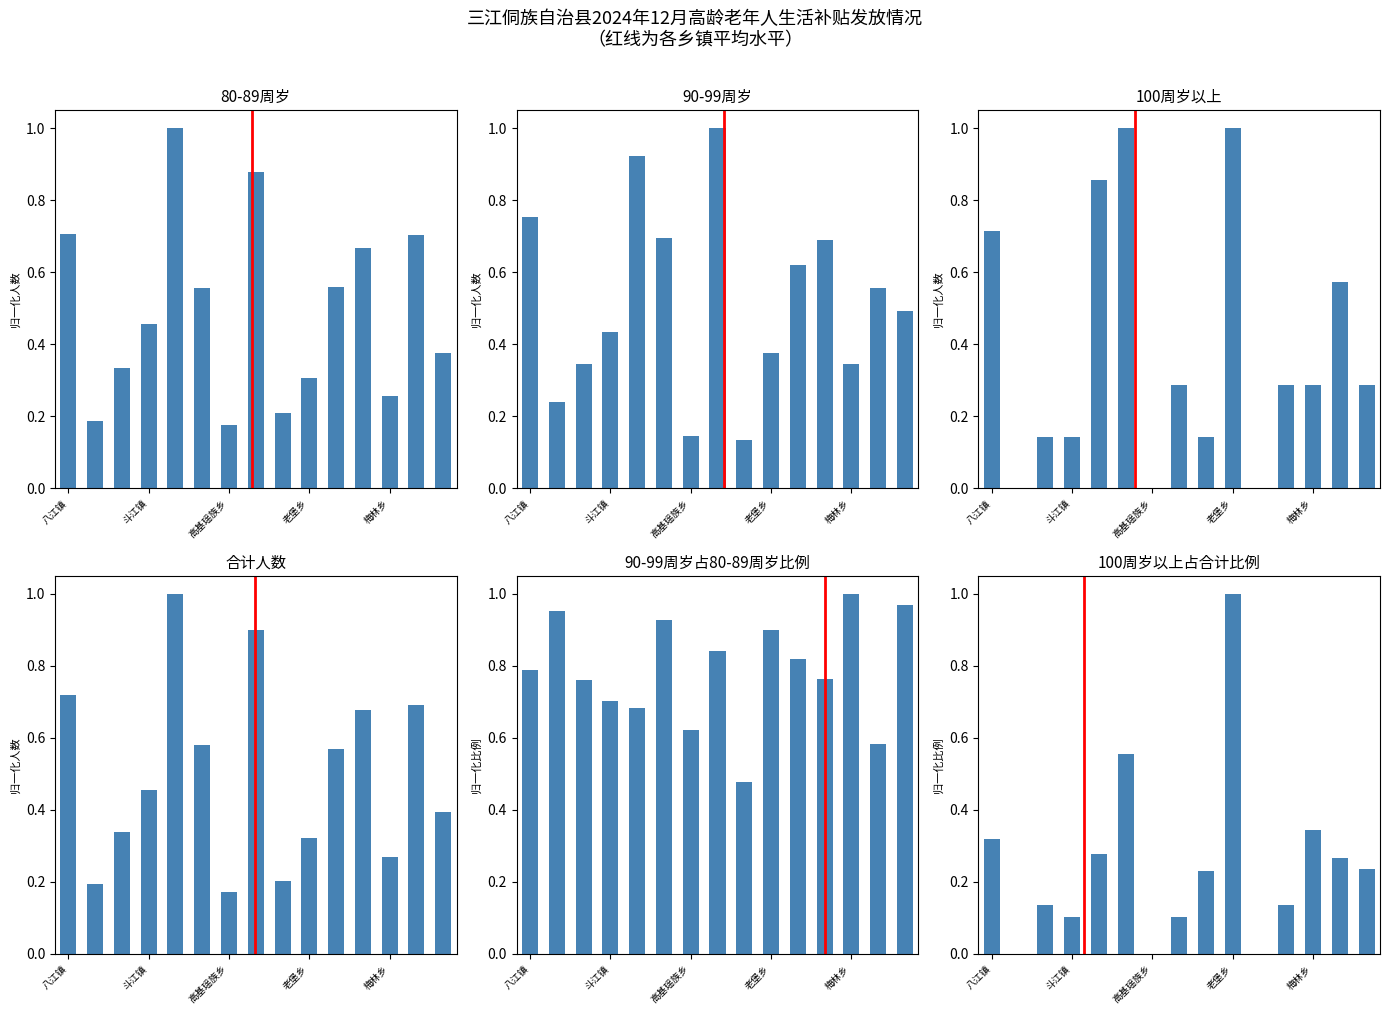

Are the bars horizontal?

No